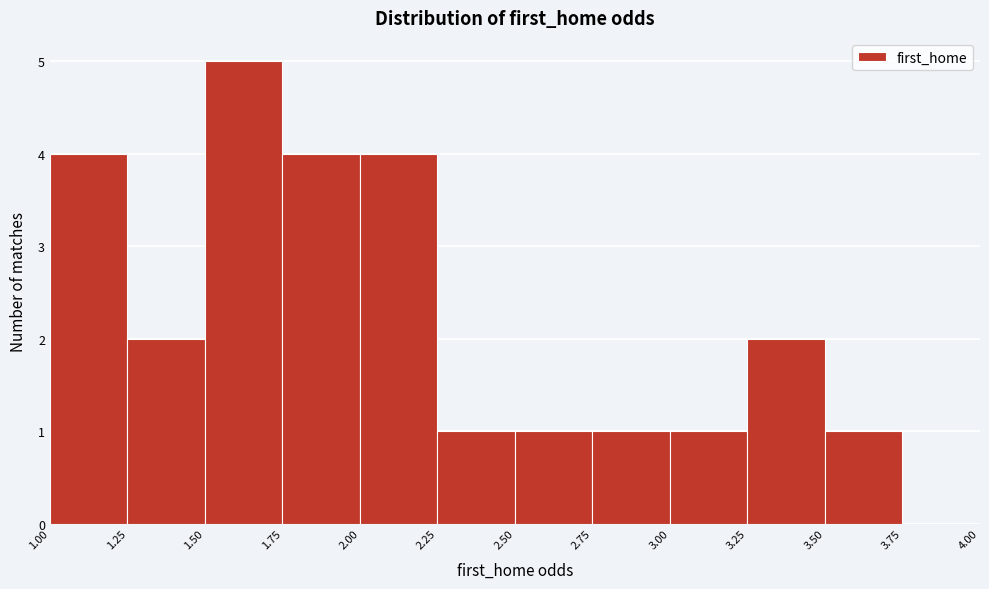

Reading left to right, transcribe this chart: for each bar, give the range it covers on the x-axis and its height. The values are not printed on the chart, so give them approximately, as read against the axis.

1.00 to 1.25: 4
1.25 to 1.50: 2
1.50 to 1.75: 5
1.75 to 2.00: 4
2.00 to 2.25: 4
2.25 to 2.50: 1
2.50 to 2.75: 1
2.75 to 3.00: 1
3.00 to 3.25: 1
3.25 to 3.50: 2
3.50 to 3.75: 1
3.75 to 4.00: 0